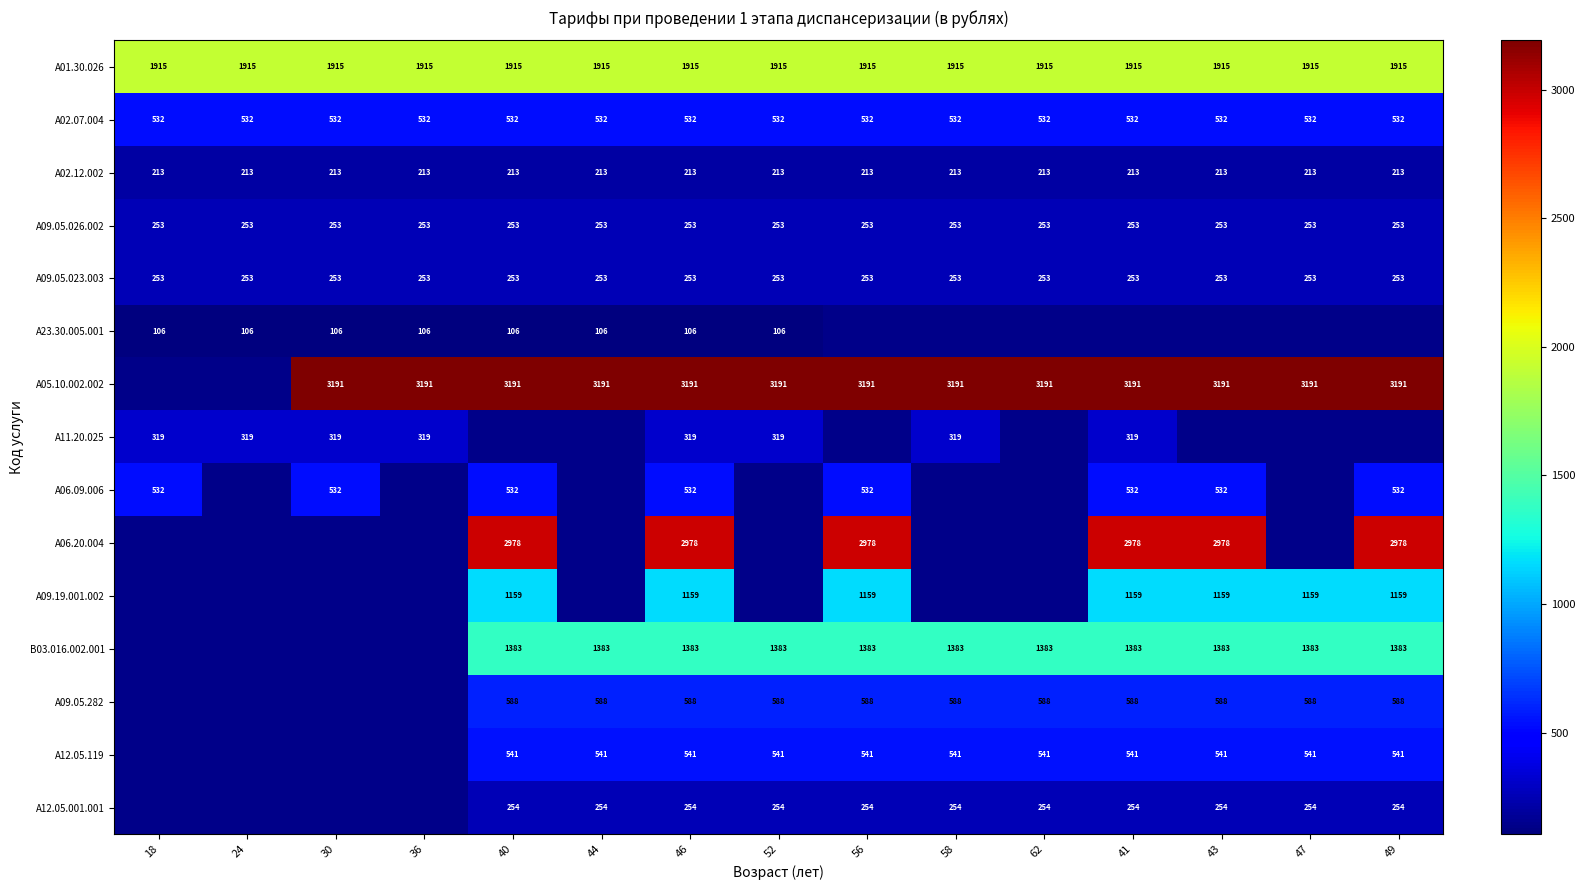

True or false: B03.016.002.001 has a value of 0.0 at 36.

True